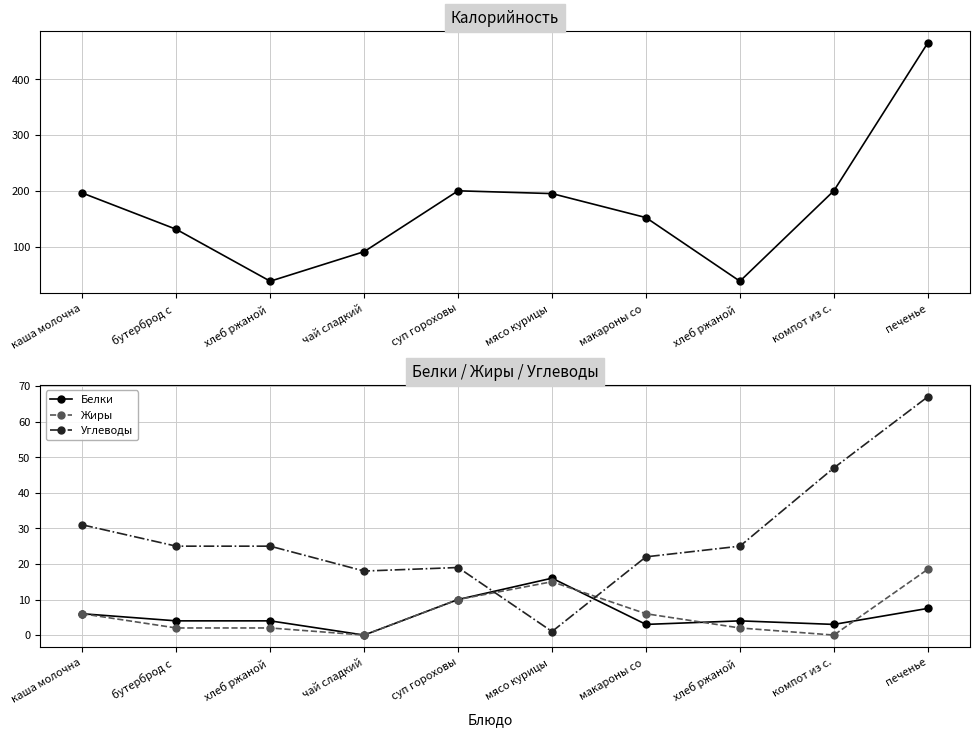

What are all the series names shown in the legend?

Калорийность, Белки, Жиры, Углеводы